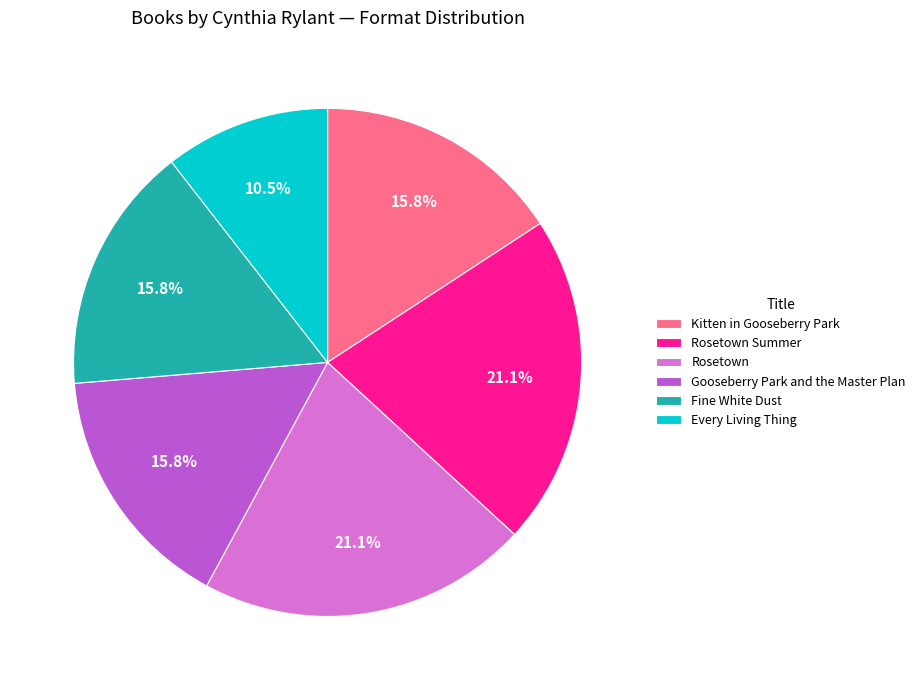

What percentage is the Fine White Dust slice, to the nearest percent?

16%